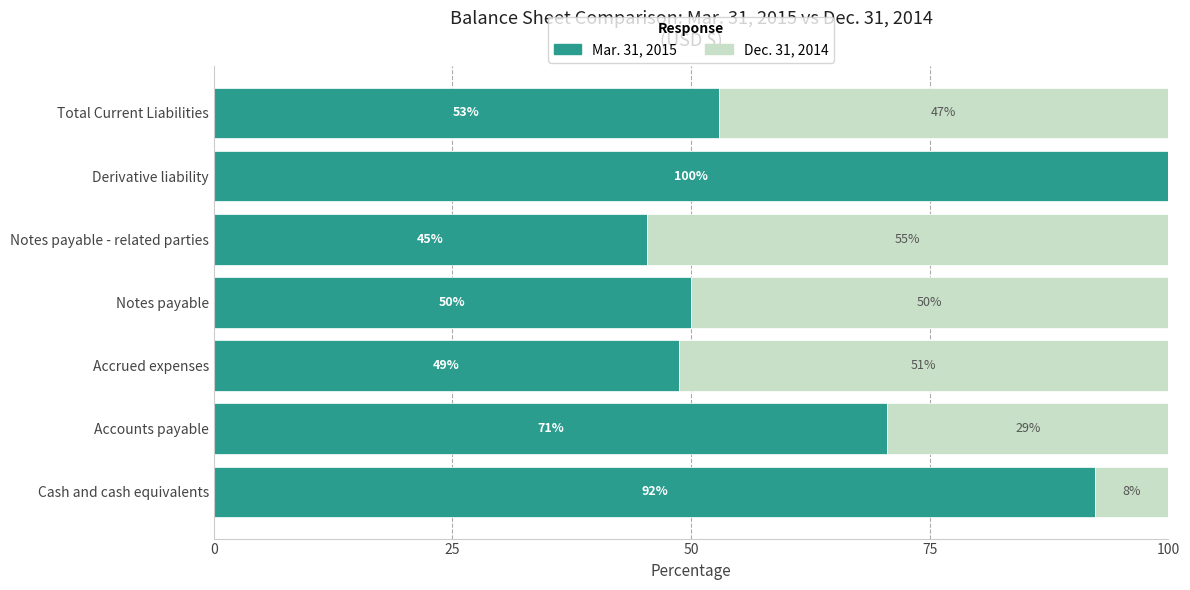

What is the maximum value for Mar. 31, 2015?

100.0